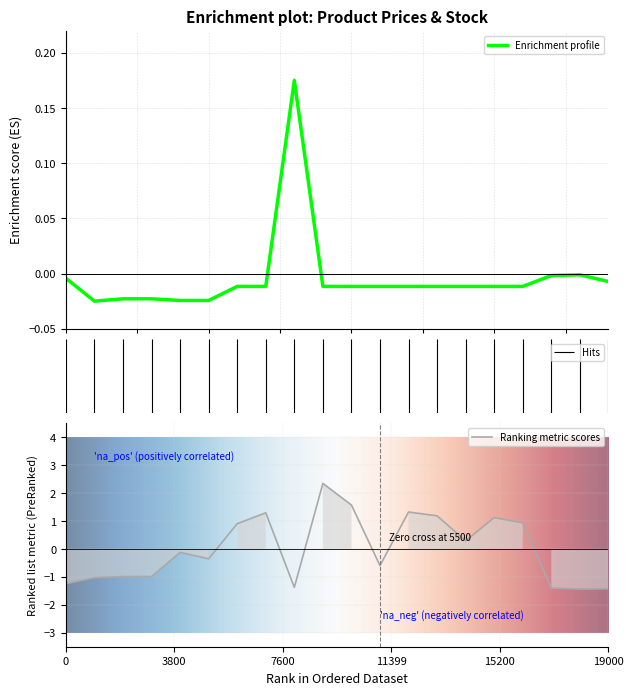

Which series has the widest spread of values?

Залишок